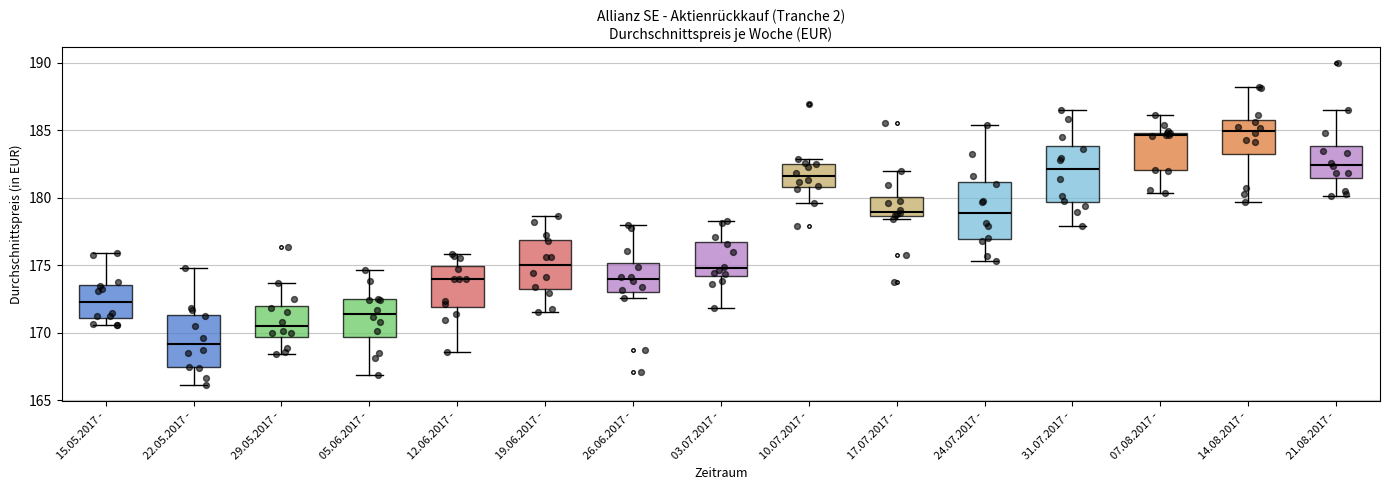

Reading left to right, read every box against the y-axis: the position of its median line, the range the box covers, and the ends of its whiskers. The values are not printed on the chart, so give them approximately, as read against the axis.

15.05.2017 -: median 172.5, box 171.0 to 173.5, whiskers 170.5 to 176.0
22.05.2017 -: median 169.0, box 167.5 to 171.5, whiskers 166.0 to 175.0
29.05.2017 -: median 170.5, box 169.5 to 172.0, whiskers 168.5 to 173.5
05.06.2017 -: median 171.5, box 169.5 to 172.5, whiskers 167.0 to 174.5
12.06.2017 -: median 174.0, box 172.0 to 175.0, whiskers 168.5 to 176.0
19.06.2017 -: median 175.0, box 173.5 to 177.0, whiskers 171.5 to 178.5
26.06.2017 -: median 174.0, box 173.0 to 175.0, whiskers 172.5 to 178.0
03.07.2017 -: median 175.0, box 174.0 to 176.5, whiskers 172.0 to 178.5
10.07.2017 -: median 181.5, box 181.0 to 182.5, whiskers 179.5 to 183.0
17.07.2017 -: median 179.0, box 178.5 to 180.0, whiskers 178.5 (just below the box's lower edge) to 182.0
24.07.2017 -: median 179.0, box 177.0 to 181.0, whiskers 175.5 to 185.5
31.07.2017 -: median 182.0, box 179.5 to 184.0, whiskers 178.0 to 186.5
07.08.2017 -: median 184.5, box 182.0 to 185.0, whiskers 180.5 to 186.0
14.08.2017 -: median 185.0, box 183.5 to 186.0, whiskers 179.5 to 188.0
21.08.2017 -: median 182.5, box 181.5 to 184.0, whiskers 180.0 to 186.5